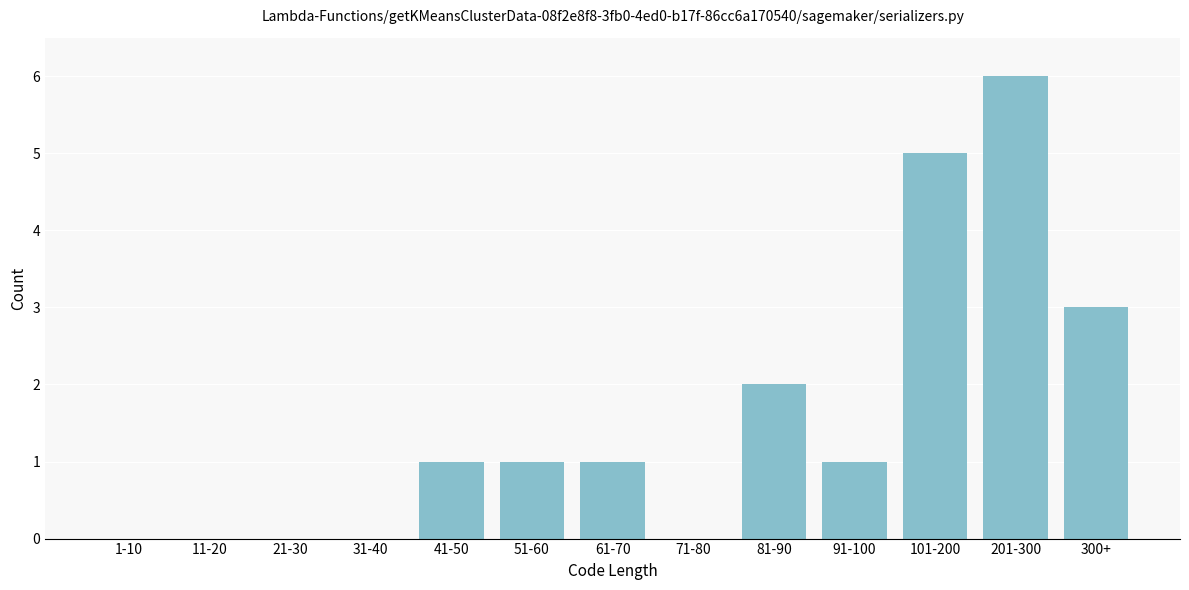

Reading left to right, what are all the values shown in this chart?

1-10=0	11-20=0	21-30=0	31-40=0	41-50=1	51-60=1	61-70=1	71-80=0	81-90=2	91-100=1	101-200=5	201-300=6	300+=3